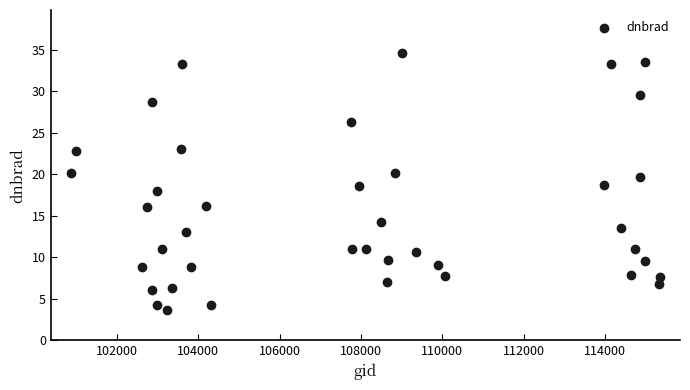

What is the range of Y values (max minus min)?

31.0